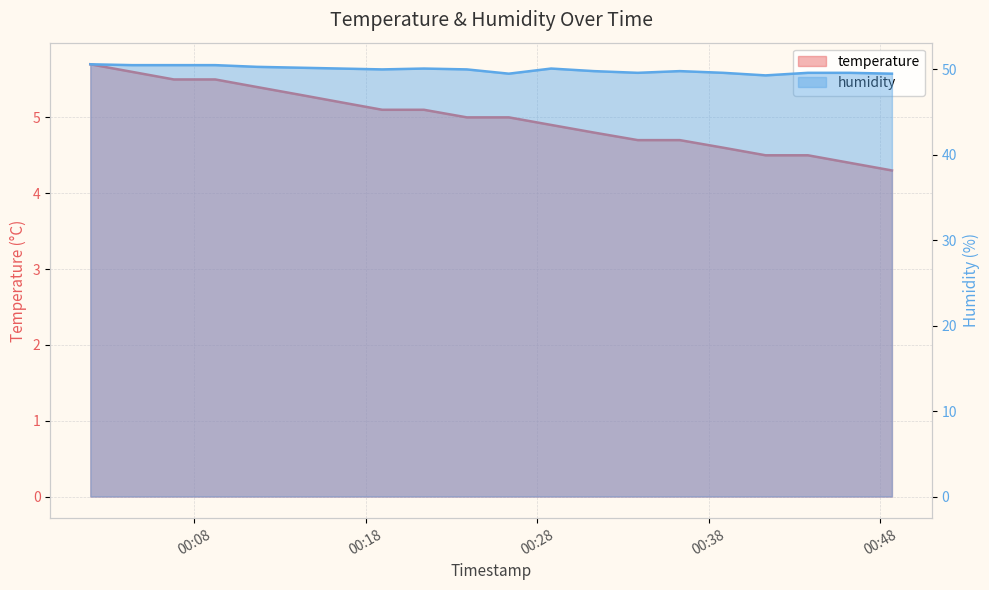

The temperature series shows 1.7 at 2023-01-28T00:06:49. True or false?

False